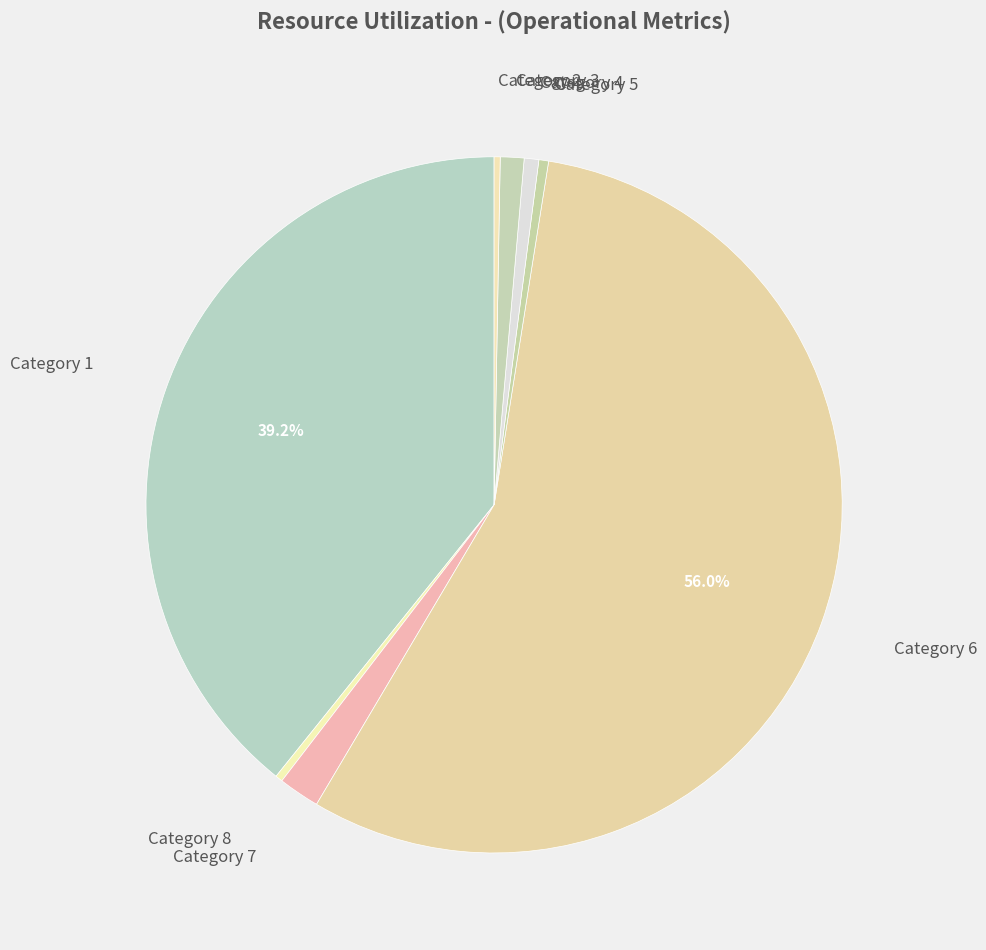

Which slice is the largest?

Category 6